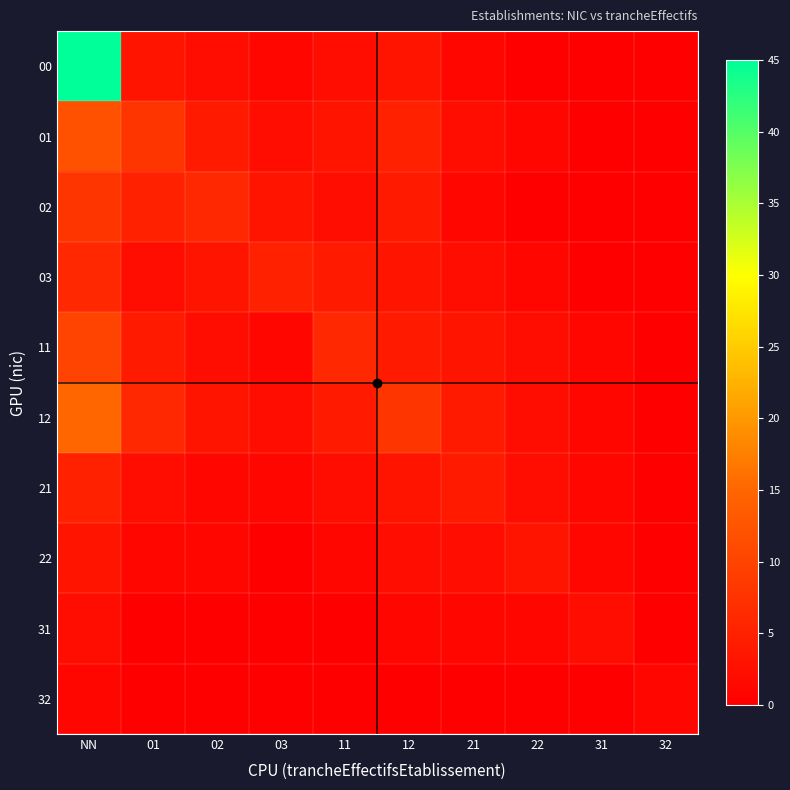

At how many categories does at least one series exceed 20?

1